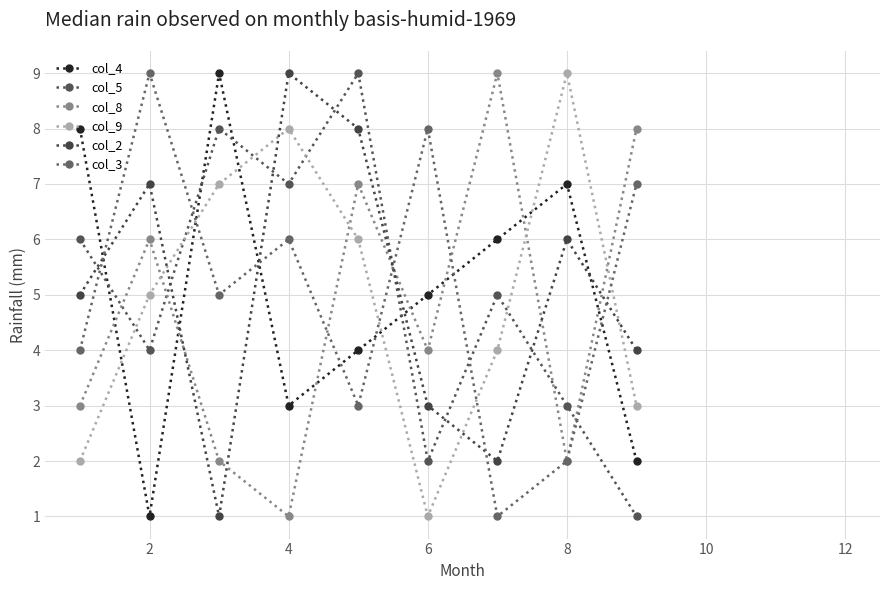

How many values in the col_2 series are below 5?

4